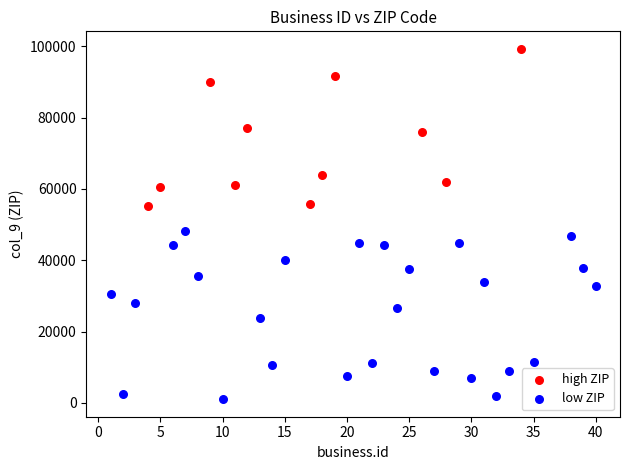

What are all the series names shown in the legend?

high ZIP, low ZIP